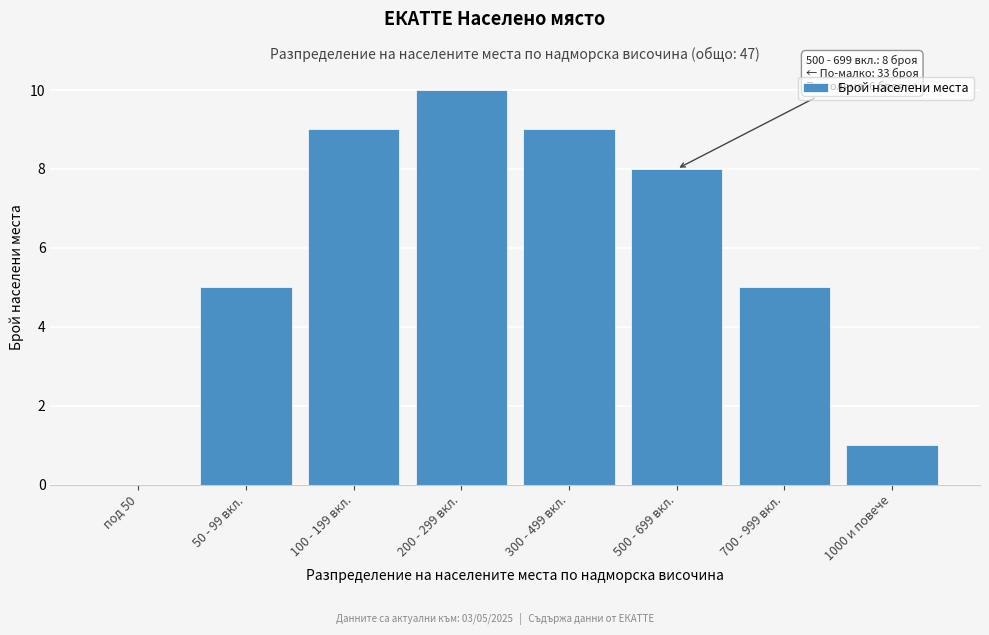

Reading right to left, transcribe all the data shown in this chart.

1000 и повече=1	700 - 999 вкл.=5	500 - 699 вкл.=8	300 - 499 вкл.=9	200 - 299 вкл.=10	100 - 199 вкл.=9	50 - 99 вкл.=5	под 50=0